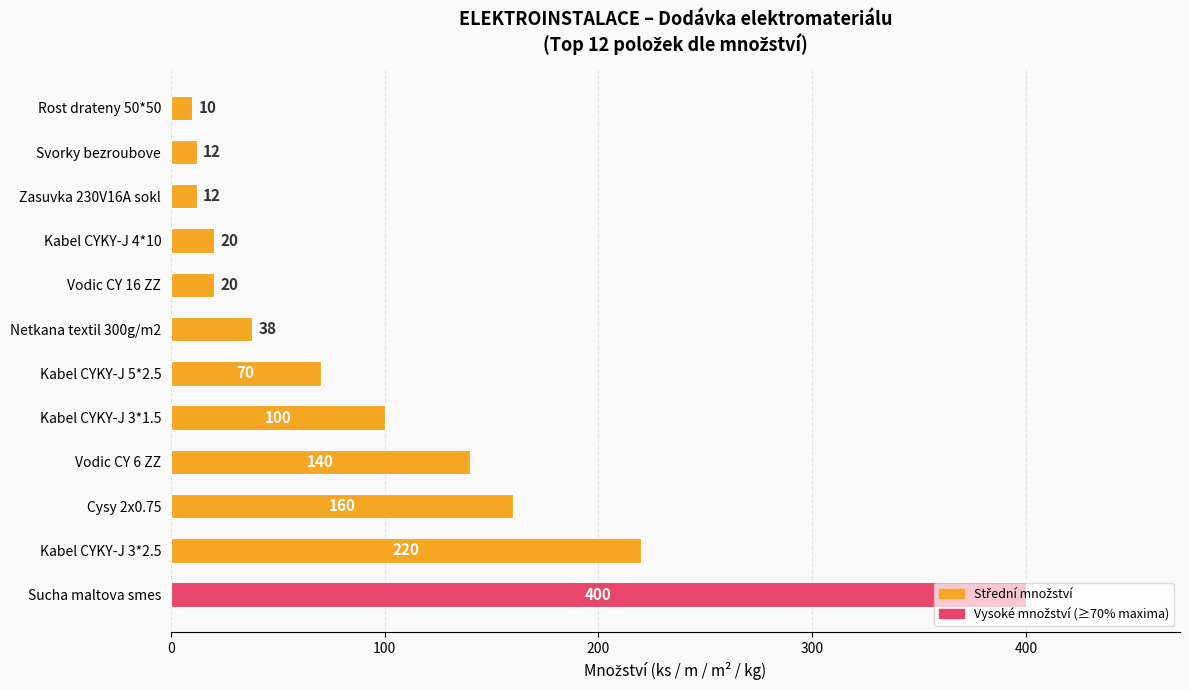

What is the average value?

100